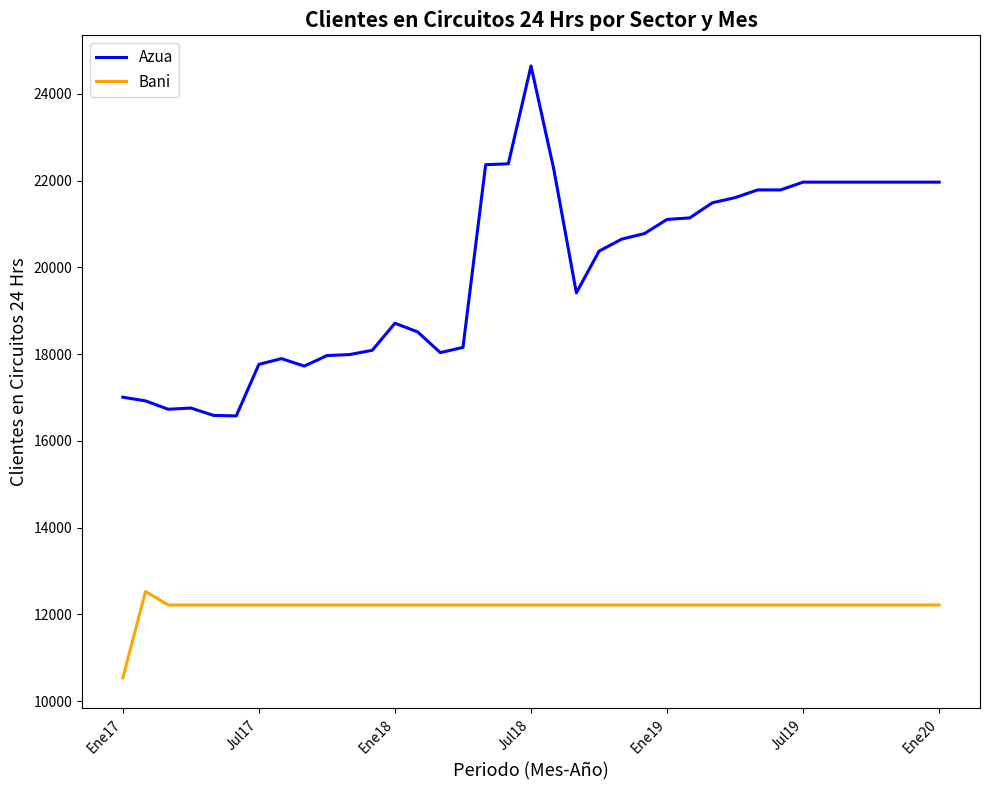

What is the minimum value for Azua?

16575